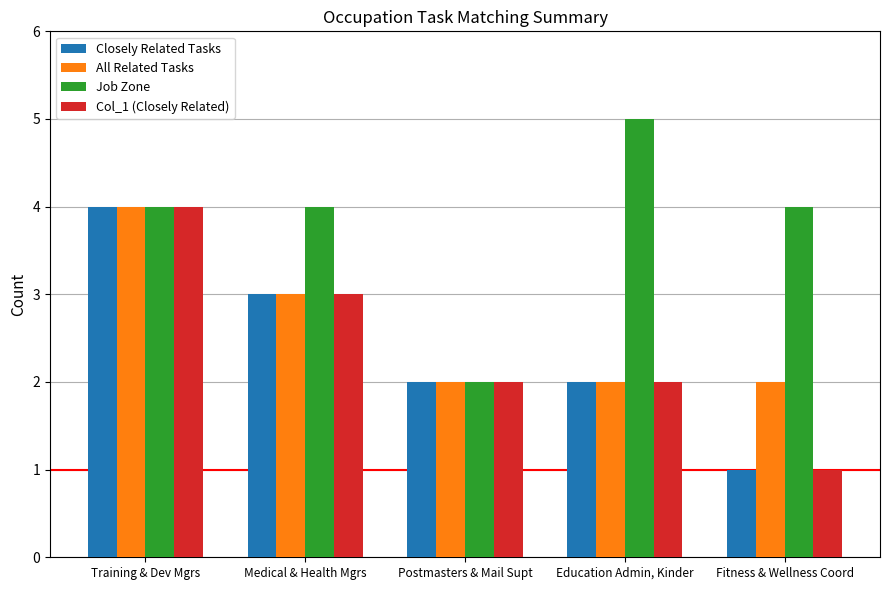

Reading left to right, what are all the values shown in this chart?

Closely Related Tasks: 4	3	2	2	1
All Related Tasks: 4	3	2	2	2
Job Zone: 4	4	2	5	4
Col_1 (Closely Related): 4	3	2	2	1